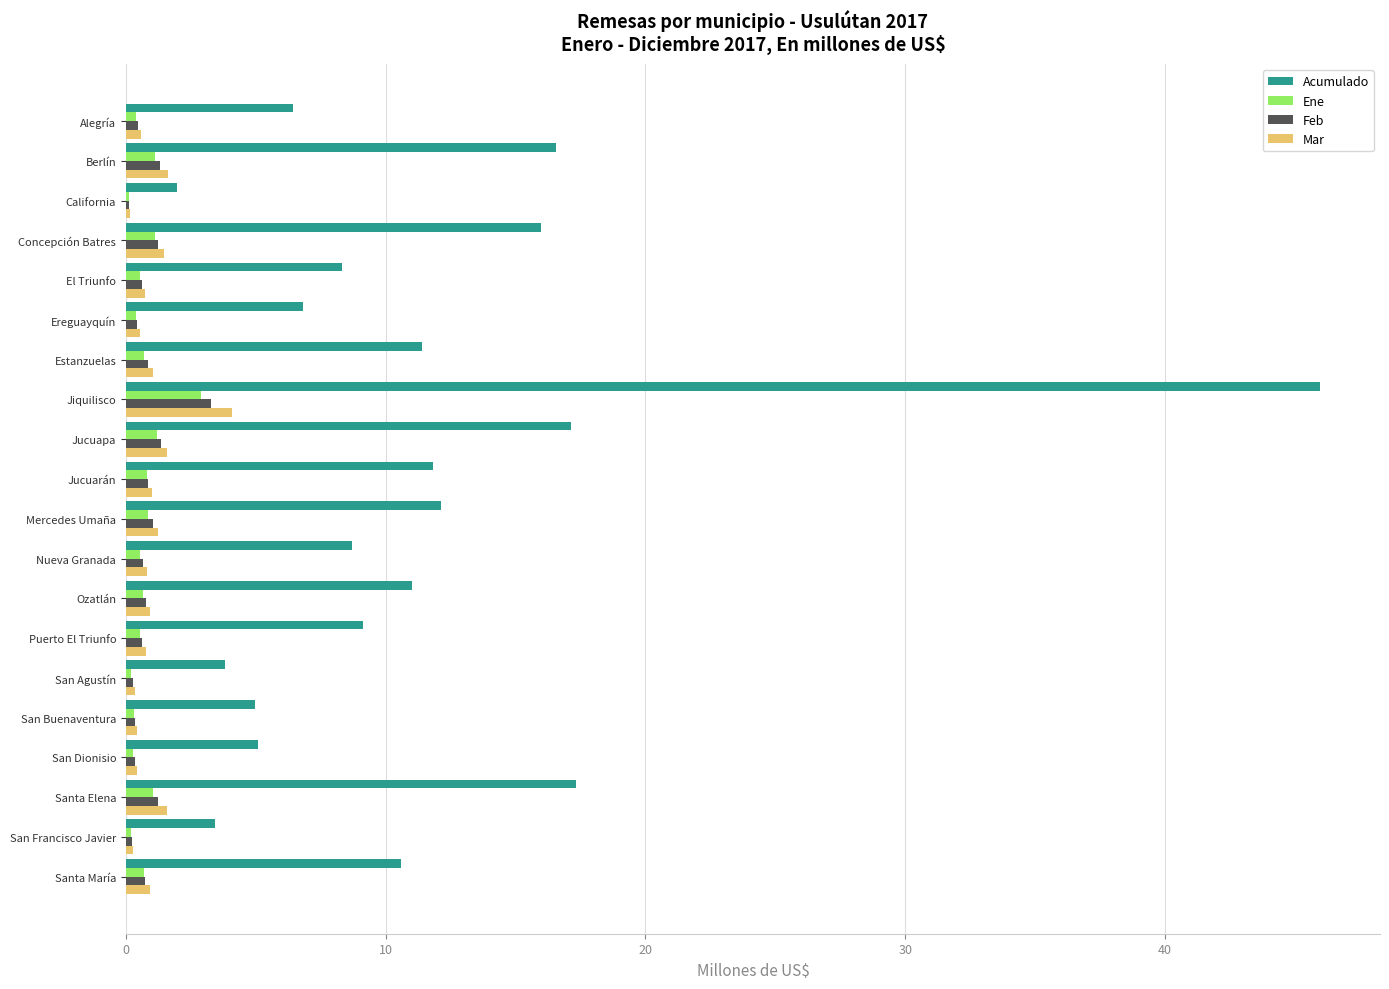

True or false: Feb has a value of 3.3 at Jiquilisco.

True